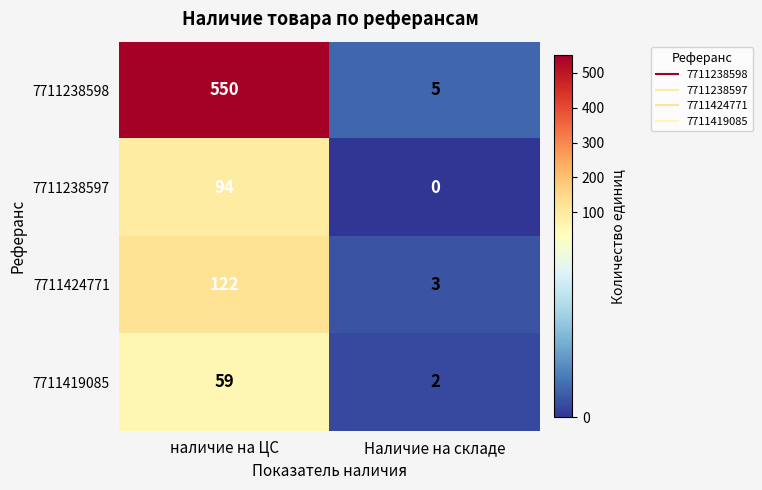

Which series changed the most between наличие на ЦС and Наличие на складе?

7711238598